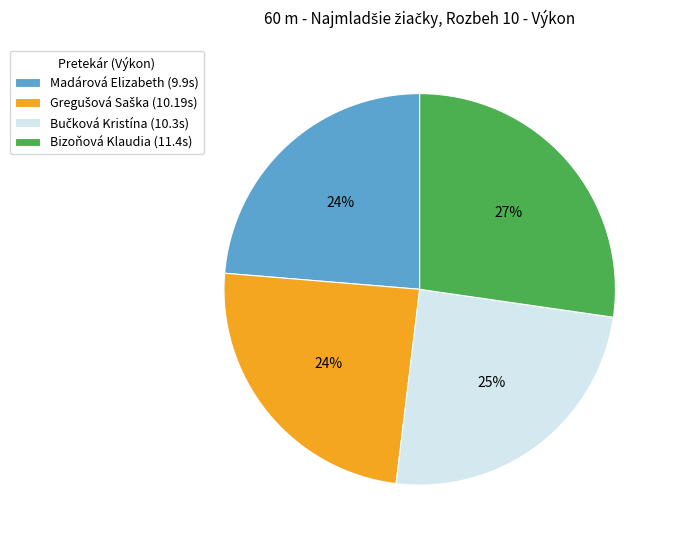

Do Madárová Elizabeth (9.9s) and Bizoňová Klaudia (11.4s) together represent more than half of the pie?

Yes